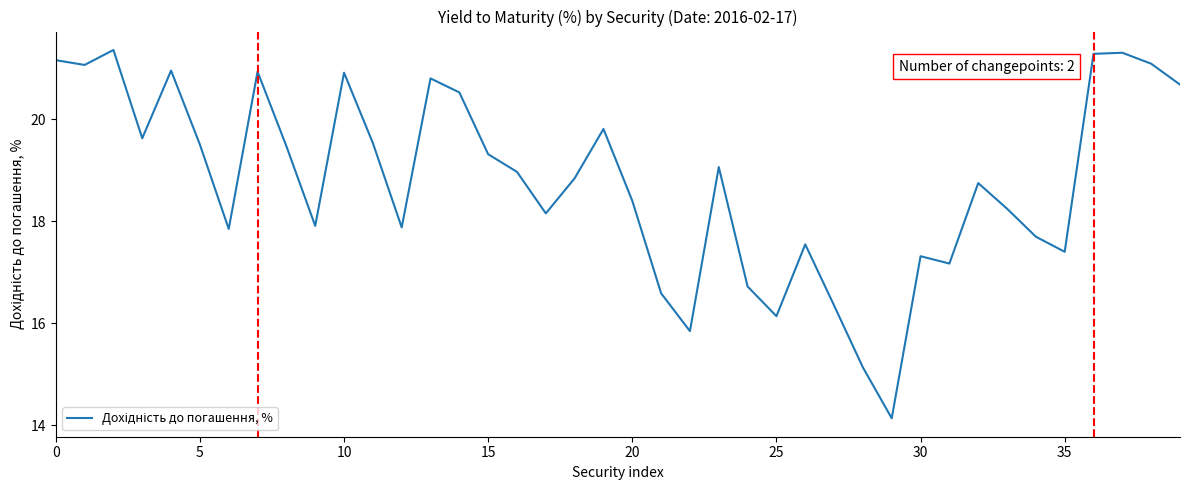

What is the minimum value shown in the chart?

14.1